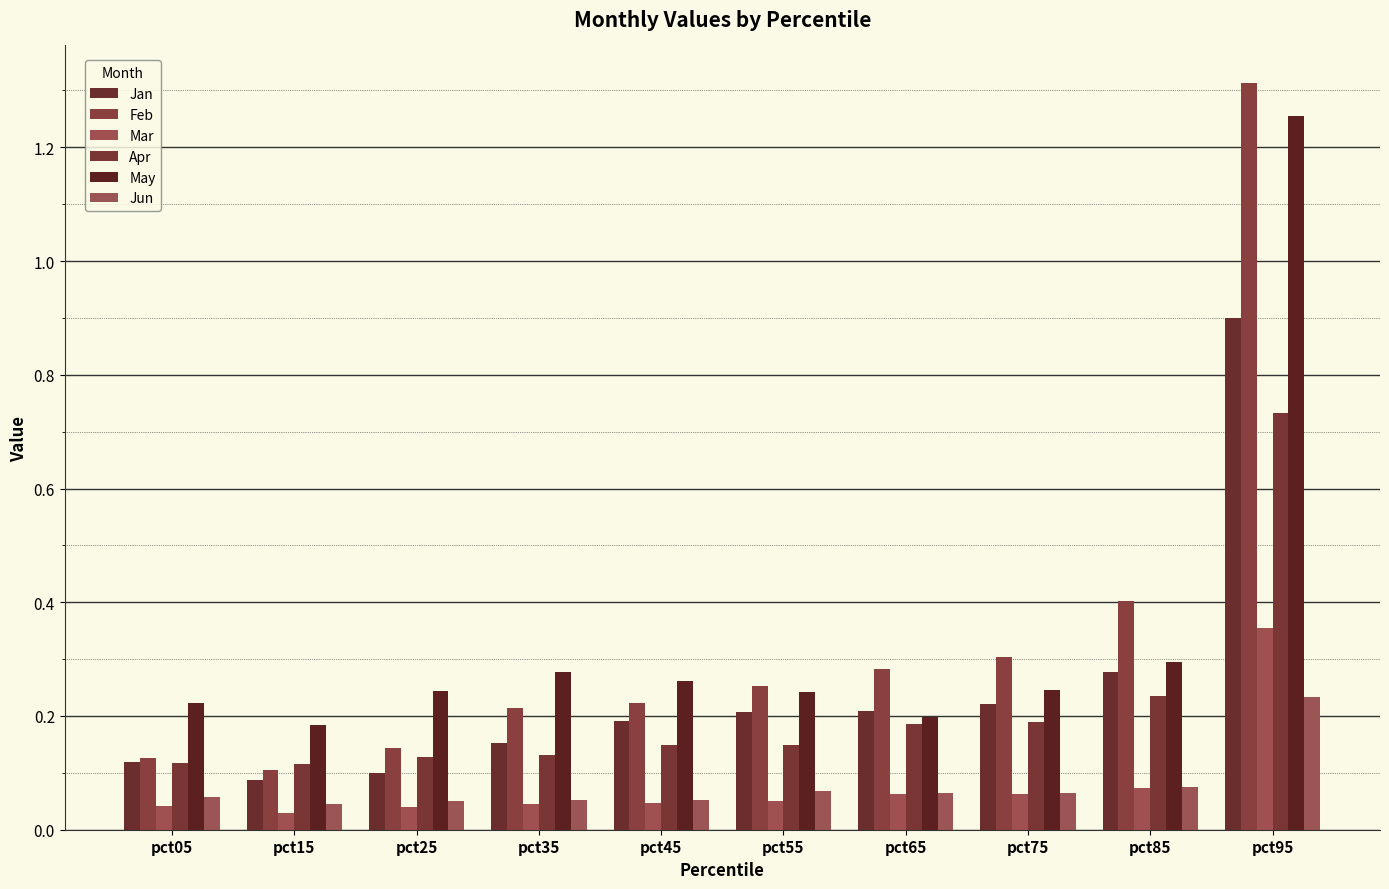

List the labels in order of Jan value, smallest first.

pct15, pct25, pct05, pct35, pct45, pct55, pct65, pct75, pct85, pct95